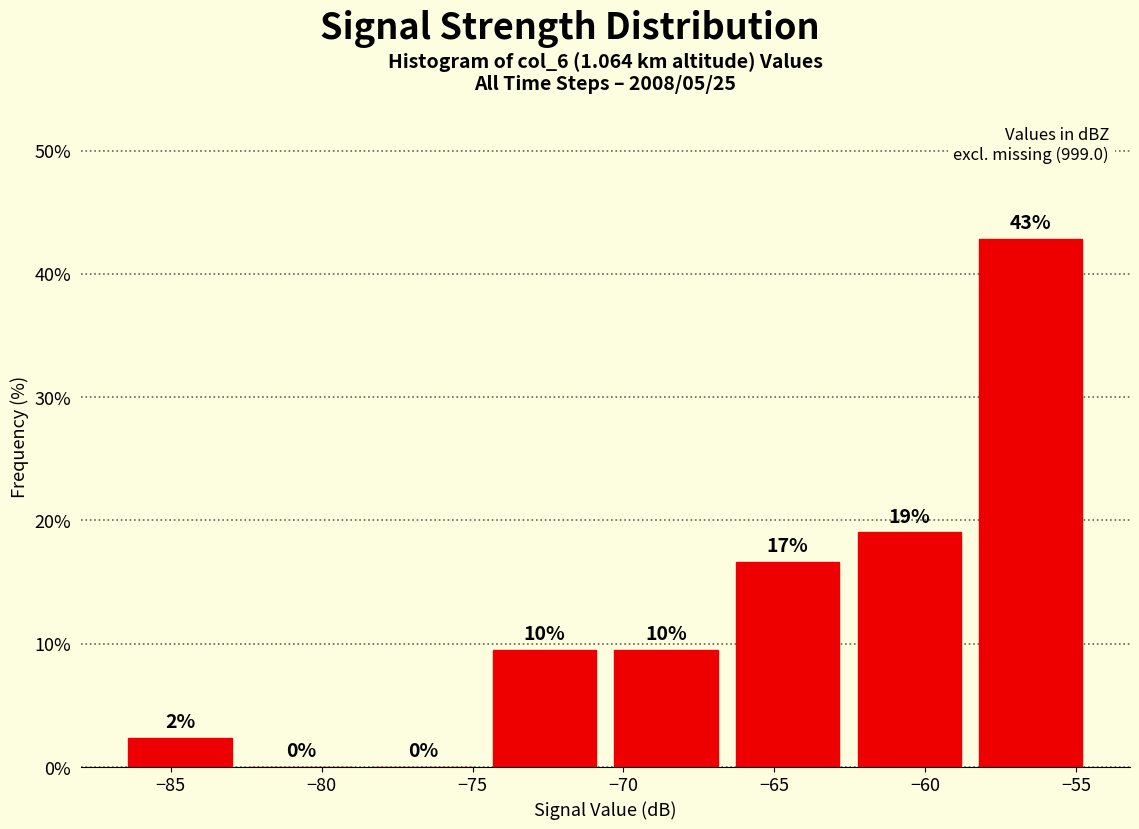

Which range on the x-axis has the tallest bar?

-58.5 to -54.5